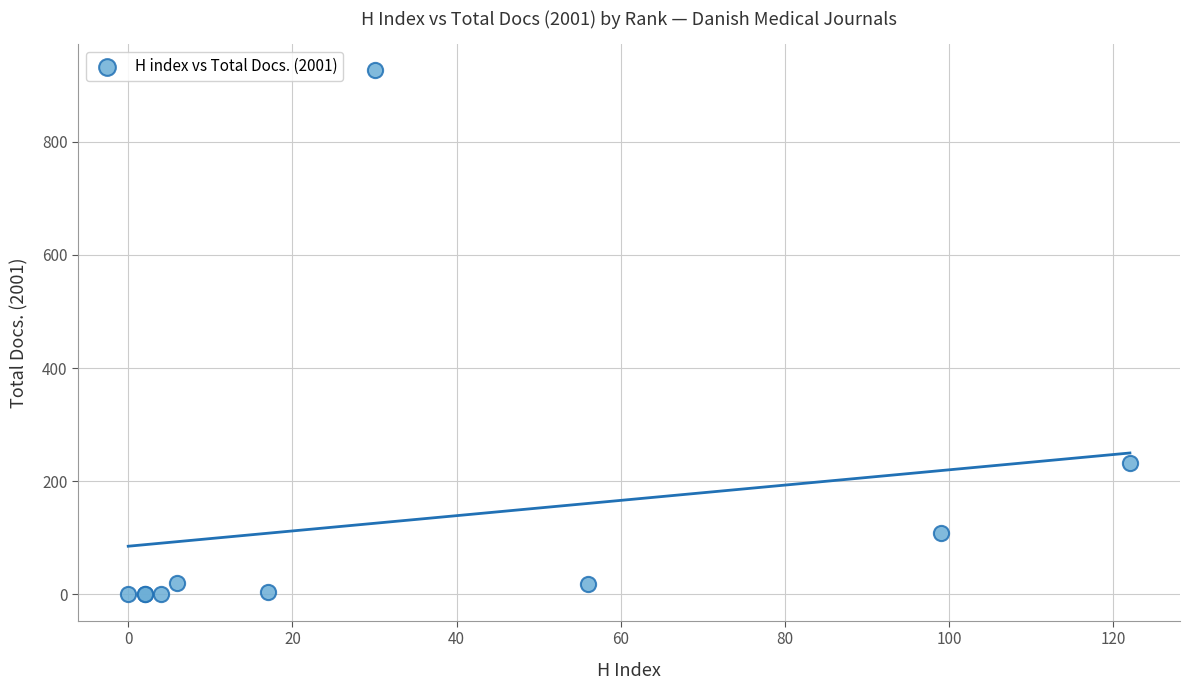

What Y value in the scatter plot is closest to 463?

232